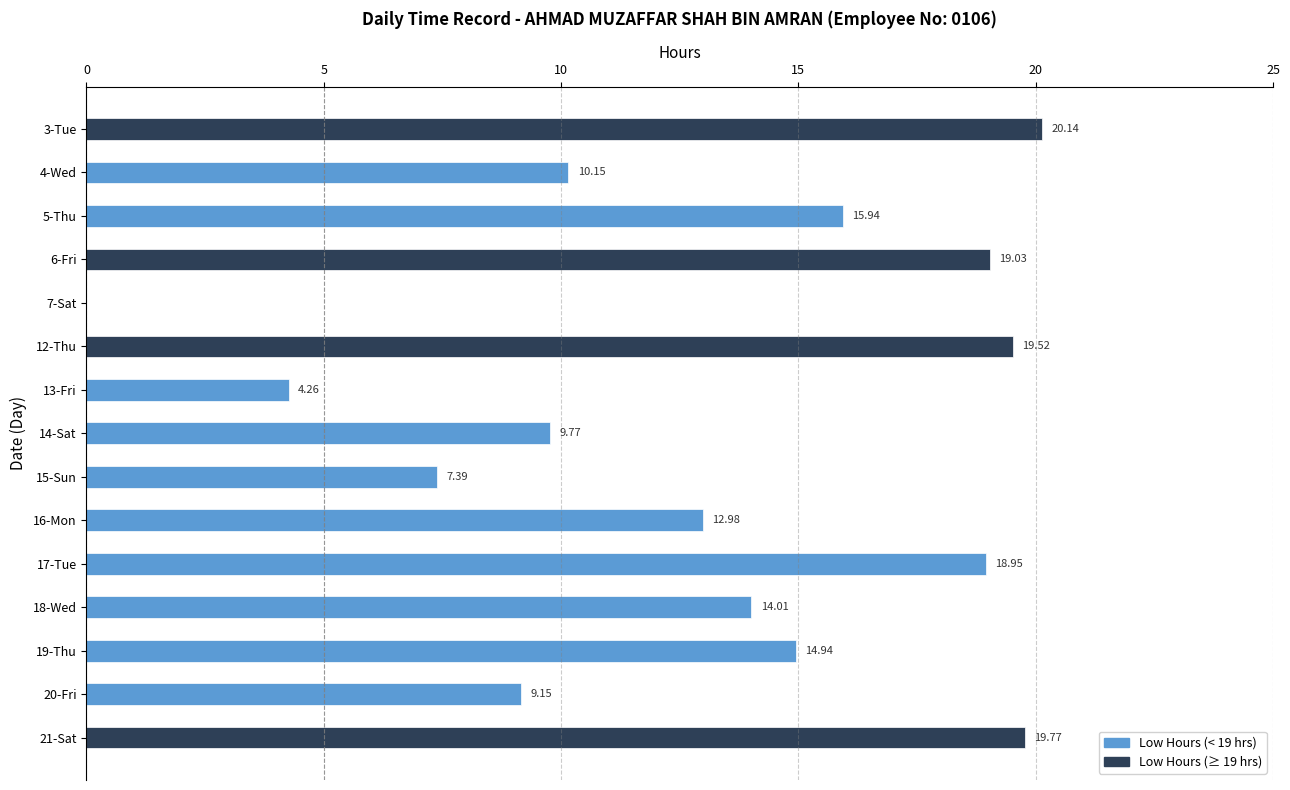

Which has a higher value, 18-Wed or 19-Thu?

19-Thu